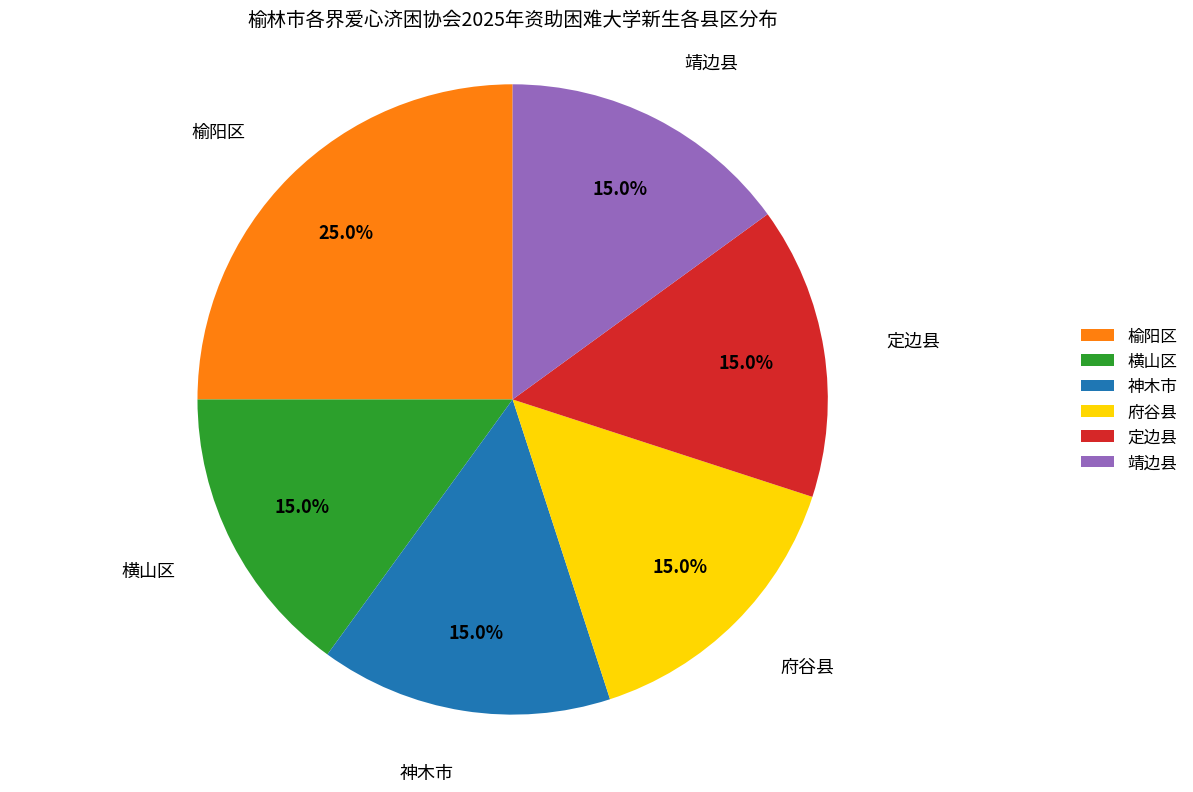

Is 榆阳区 the majority of the pie?

No